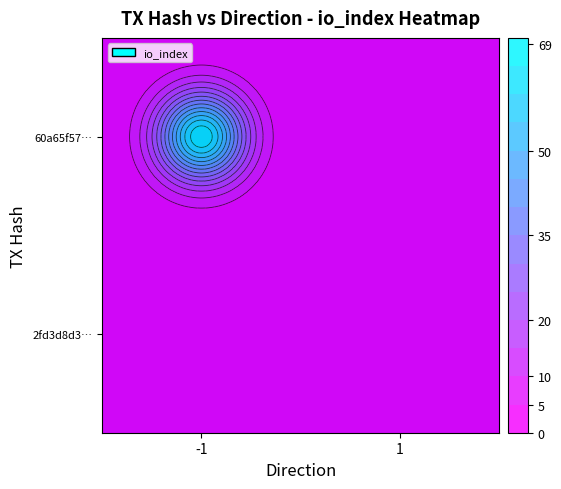

What is the average value of the 2fd3d8d3b8a8d3f343e50f9aea2454202a41e72 series?

3